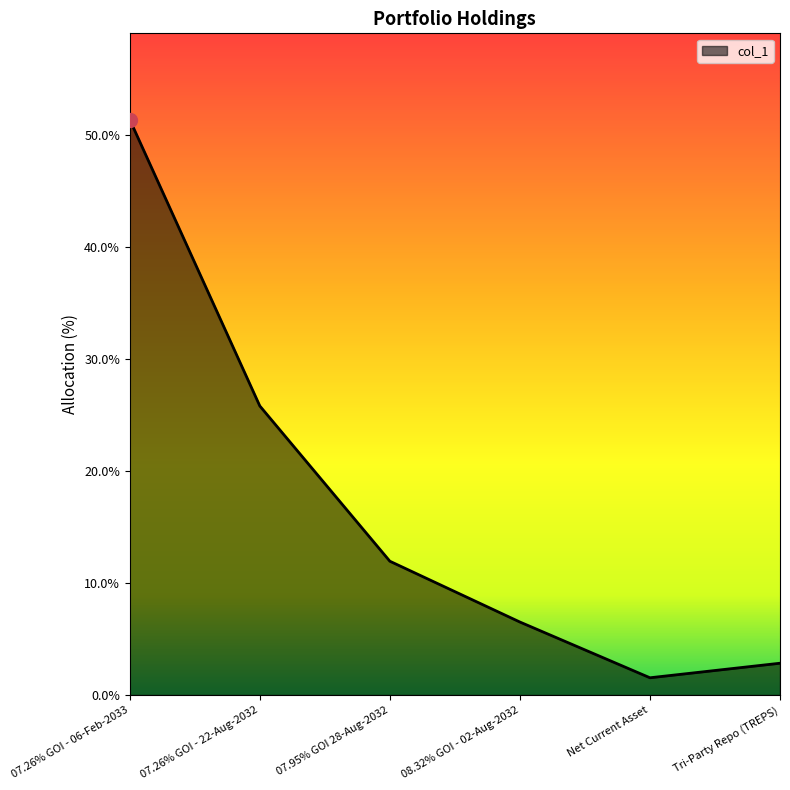

What position from the left is Net Current Asset?

5